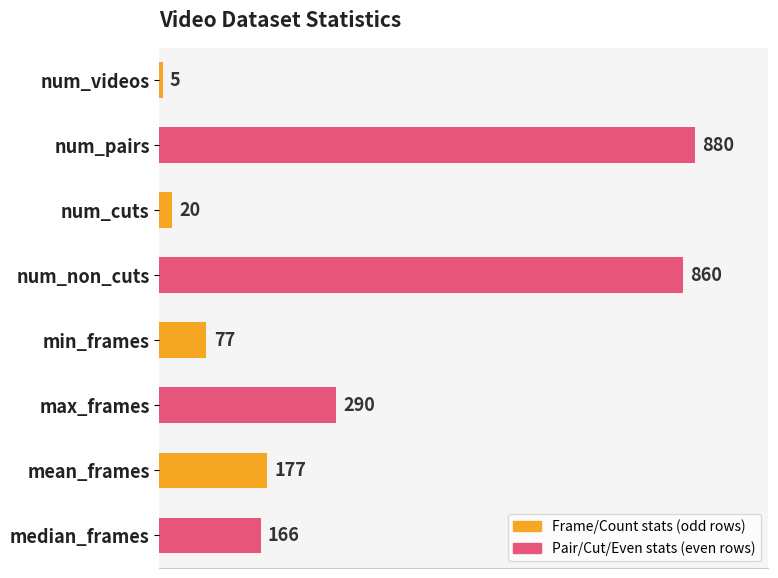

Which label corresponds to the largest value in the chart?

num_pairs